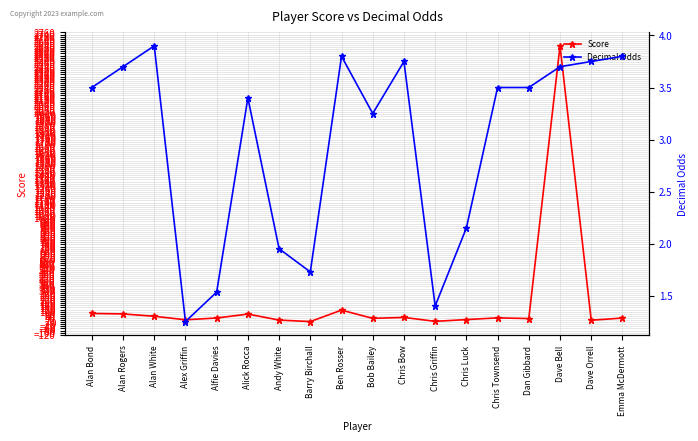

True or false: Decimal Odds and Score intersect in this chart.

False